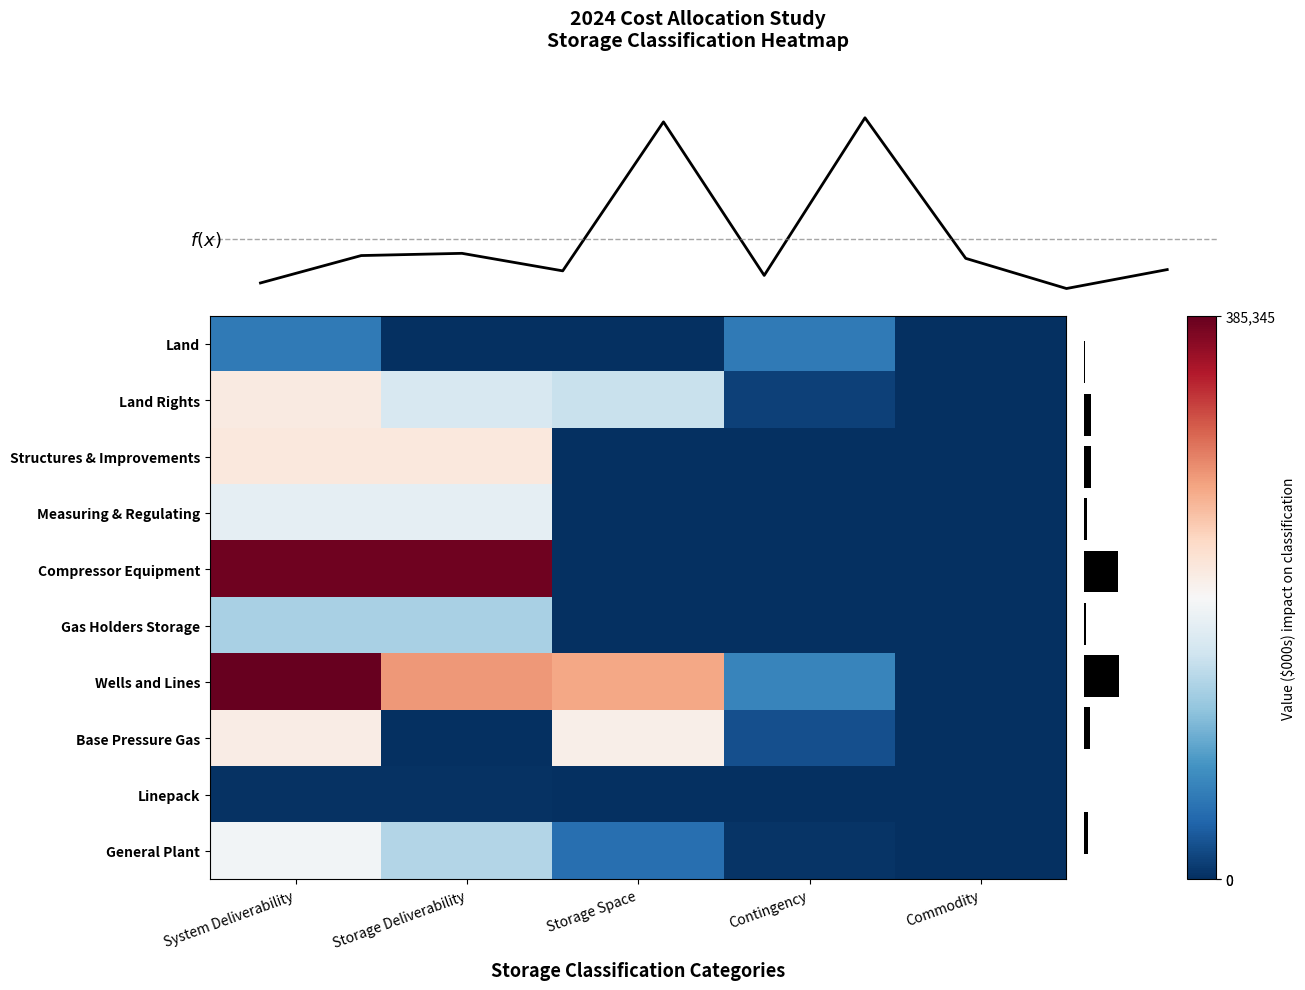

Which has a higher value, System Deliverability or Storage Space?

System Deliverability